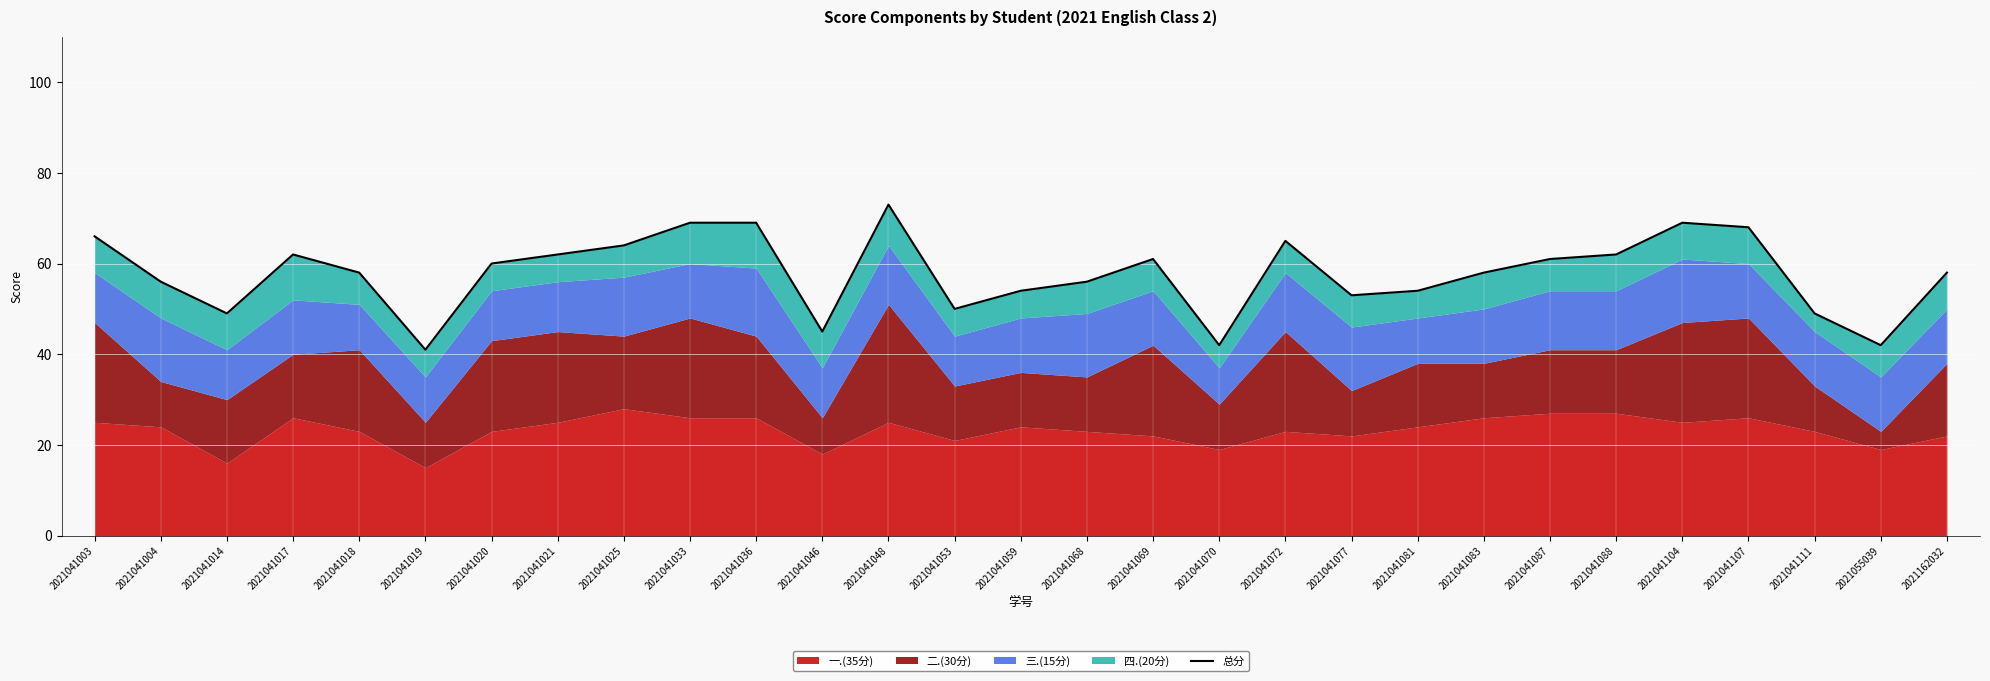

How many data points does each series have?

29